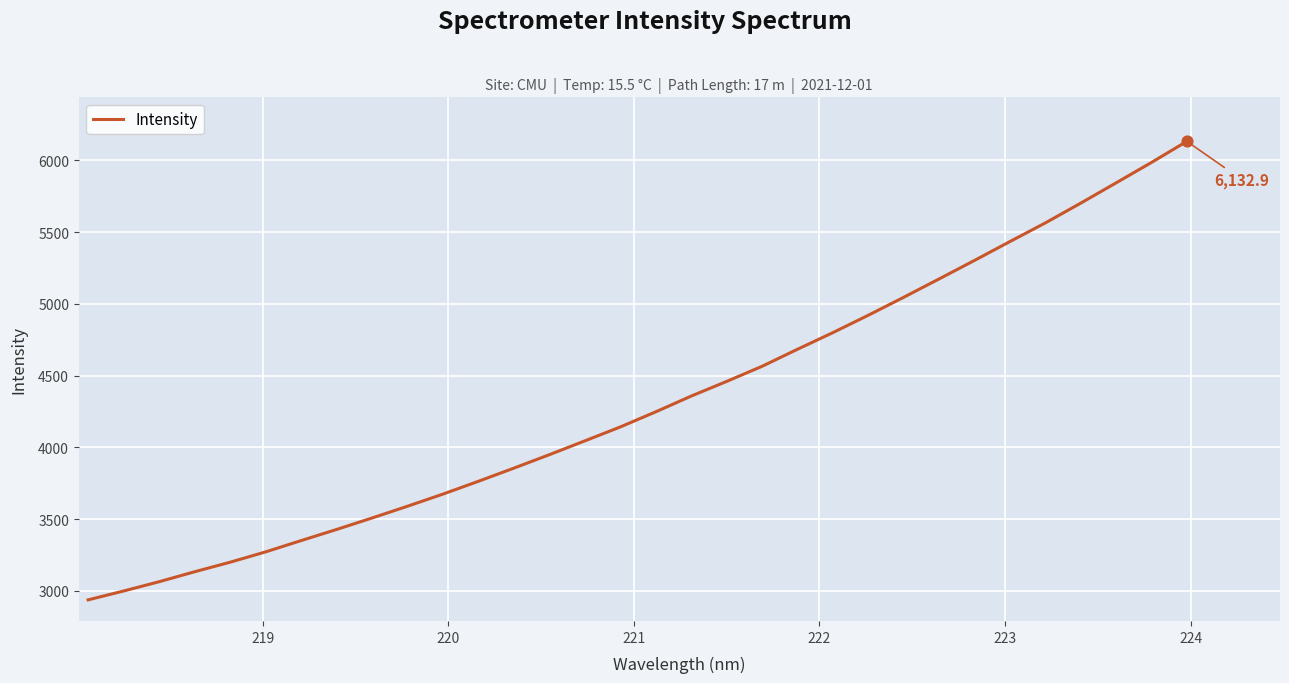

What is the maximum value shown in the chart?

6132.9